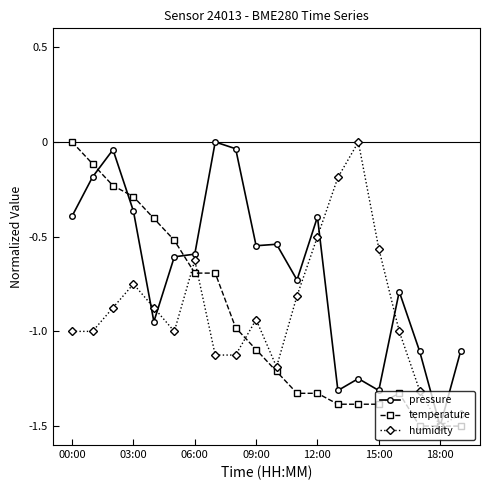

What is the value of the temperature point at the 19th from the left?

-1.5